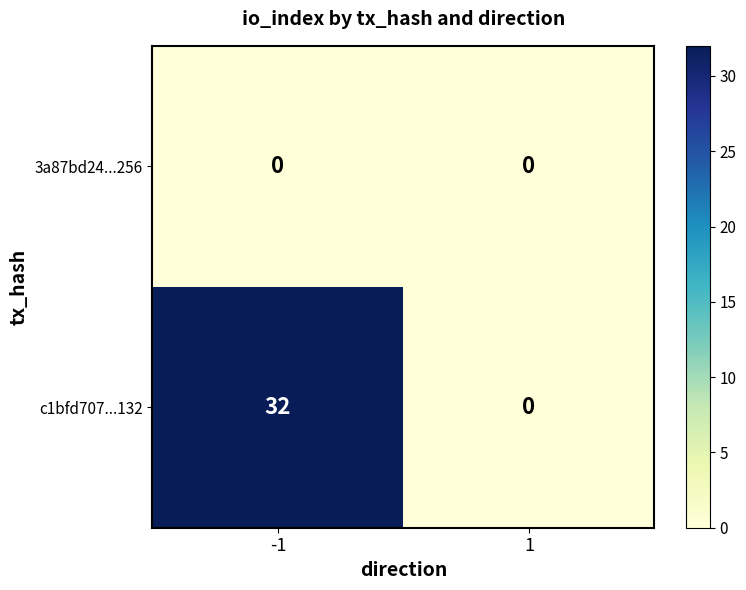

What is the maximum value shown in the chart?

32